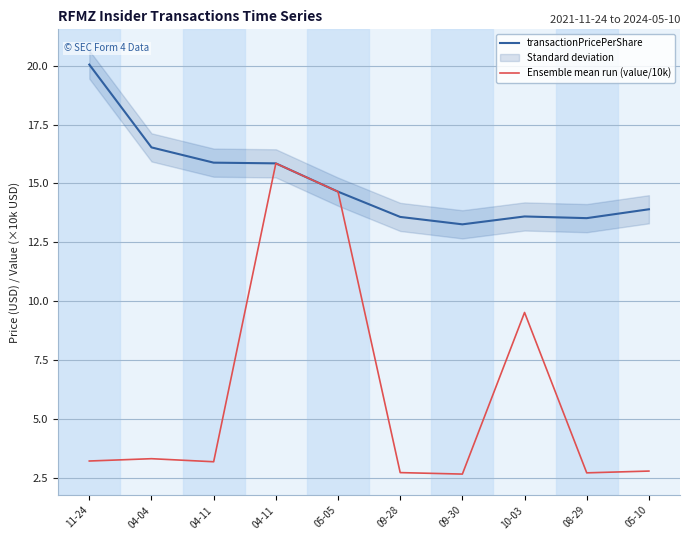

What are all the series names shown in the legend?

transactionPricePerShare, Ensemble mean run (value/10k)